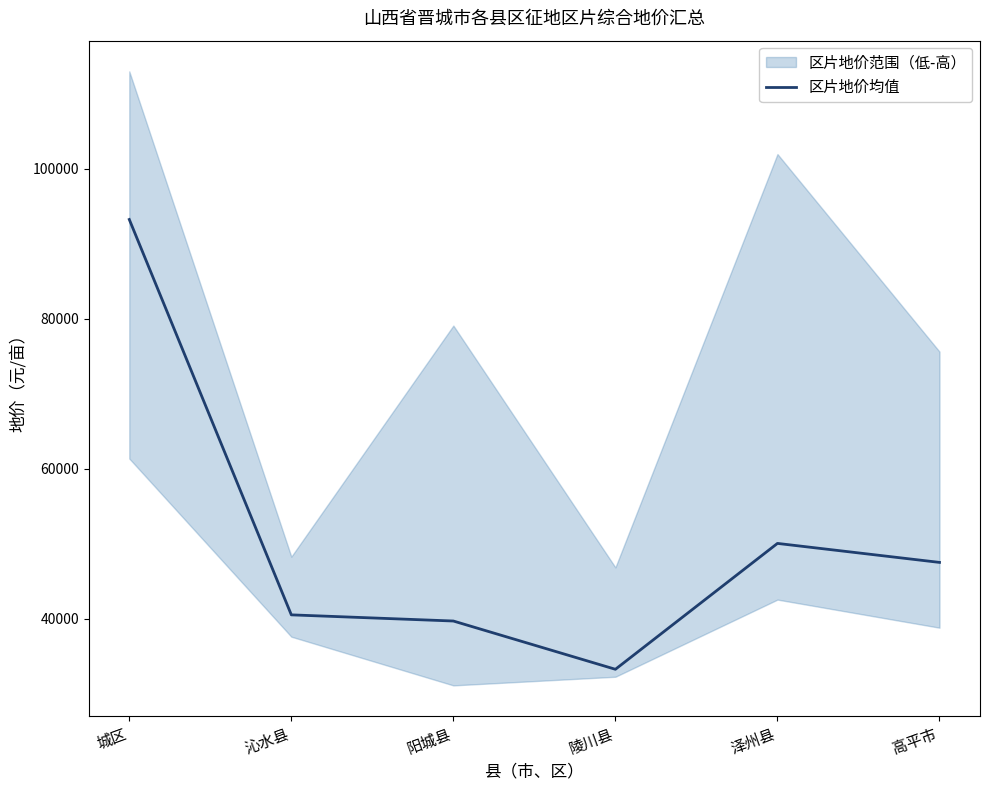

How many interior local valleys (lower than both neighbors) does the data have?

1